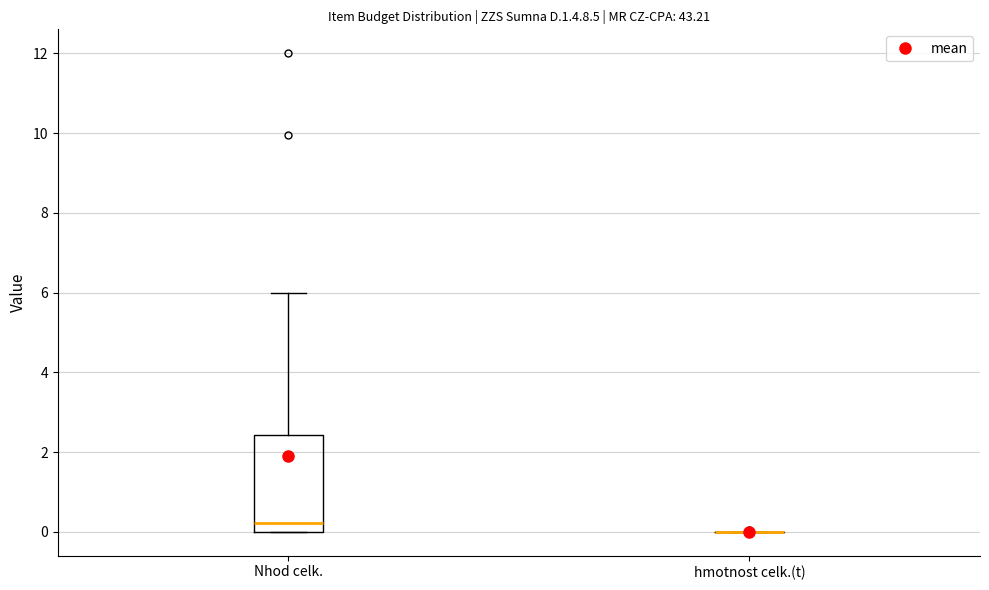

Which box is the tallest, from its lower edge to its upper edge?

Nhod celk.